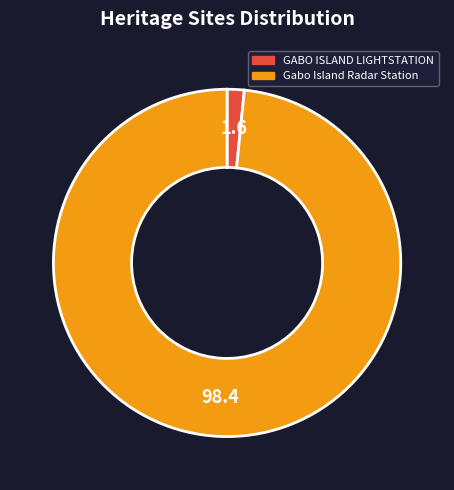

Combined, do GABO ISLAND LIGHTSTATION and Gabo Island Radar Station account for over 50%?

Yes